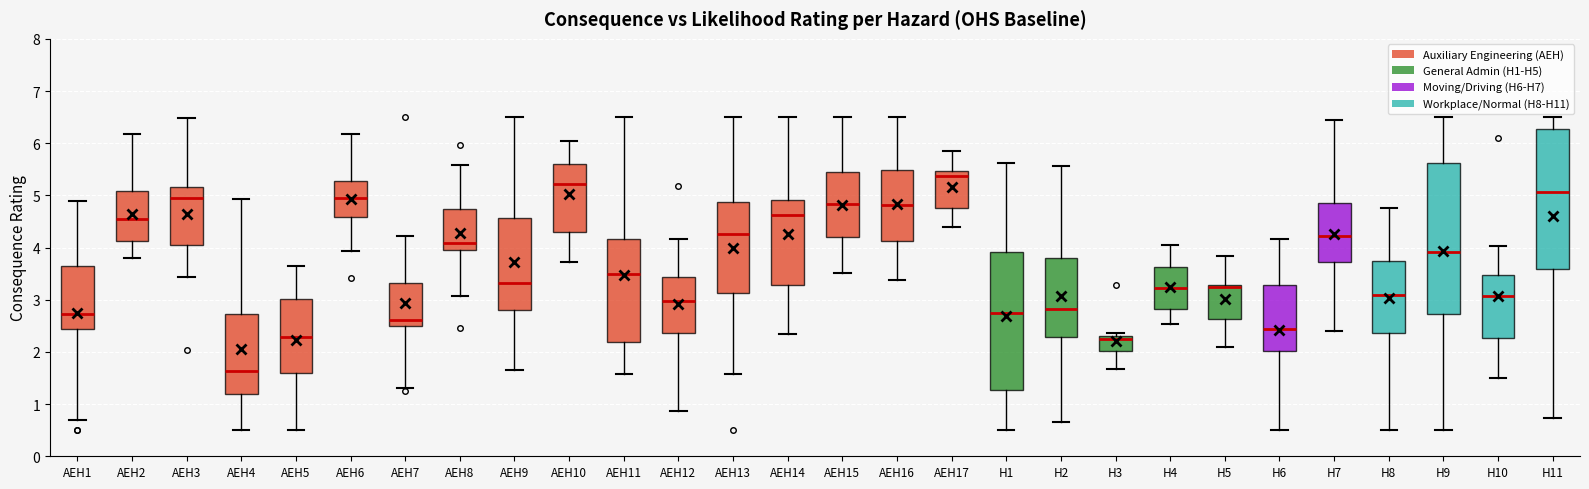

Reading left to right, read every box against the y-axis: the position of its median line, the range the box covers, and the ends of its whiskers. The values are not printed on the chart, so give them approximately, as read against the axis.

AEH1: median 2.7, box 2.4 to 3.7, whiskers 0.7 to 4.9
AEH2: median 4.5, box 4.1 to 5.1, whiskers 3.8 to 6.2
AEH3: median 4.9, box 4.1 to 5.2, whiskers 3.4 to 6.5
AEH4: median 1.6, box 1.2 to 2.7, whiskers 0.5 to 4.9
AEH5: median 2.3, box 1.6 to 3.0, whiskers 0.5 to 3.6
AEH6: median 4.9, box 4.6 to 5.3, whiskers 3.9 to 6.2
AEH7: median 2.6, box 2.5 to 3.3, whiskers 1.3 to 4.2
AEH8: median 4.1, box 3.9 to 4.7, whiskers 3.1 to 5.6
AEH9: median 3.3, box 2.8 to 4.6, whiskers 1.7 to 6.5
AEH10: median 5.2, box 4.3 to 5.6, whiskers 3.7 to 6.0
AEH11: median 3.5, box 2.2 to 4.2, whiskers 1.6 to 6.5
AEH12: median 3.0, box 2.4 to 3.4, whiskers 0.9 to 4.2
AEH13: median 4.3, box 3.1 to 4.9, whiskers 1.6 to 6.5
AEH14: median 4.6, box 3.3 to 4.9, whiskers 2.3 to 6.5
AEH15: median 4.8, box 4.2 to 5.5, whiskers 3.5 to 6.5
AEH16: median 4.8, box 4.1 to 5.5, whiskers 3.4 to 6.5
AEH17: median 5.4, box 4.8 to 5.5, whiskers 4.4 to 5.8
H1: median 2.8, box 1.3 to 3.9, whiskers 0.5 to 5.6
H2: median 2.8, box 2.3 to 3.8, whiskers 0.7 to 5.6
H3: median 2.2, box 2.0 to 2.3, whiskers 1.7 to 2.4
H4: median 3.2, box 2.8 to 3.6, whiskers 2.5 to 4.0
H5: median 3.2, box 2.6 to 3.3, whiskers 2.1 to 3.8
H6: median 2.4, box 2.0 to 3.3, whiskers 0.5 to 4.2
H7: median 4.2, box 3.7 to 4.8, whiskers 2.4 to 6.5
H8: median 3.1, box 2.4 to 3.8, whiskers 0.5 to 4.8
H9: median 3.9, box 2.7 to 5.6, whiskers 0.5 to 6.5
H10: median 3.1, box 2.3 to 3.5, whiskers 1.5 to 4.0
H11: median 5.1, box 3.6 to 6.3, whiskers 0.7 to 6.5